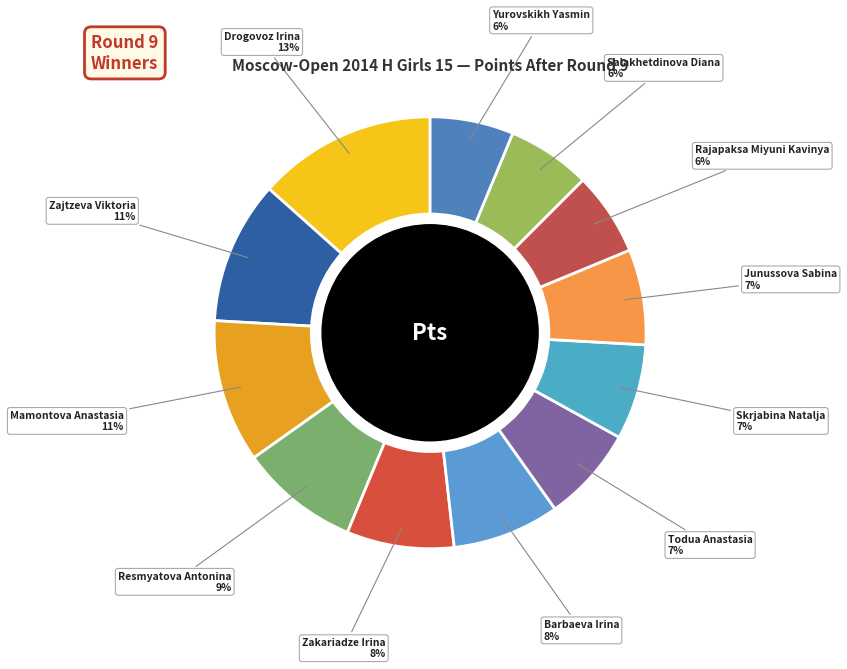

Count the number of slices in the pie.

12